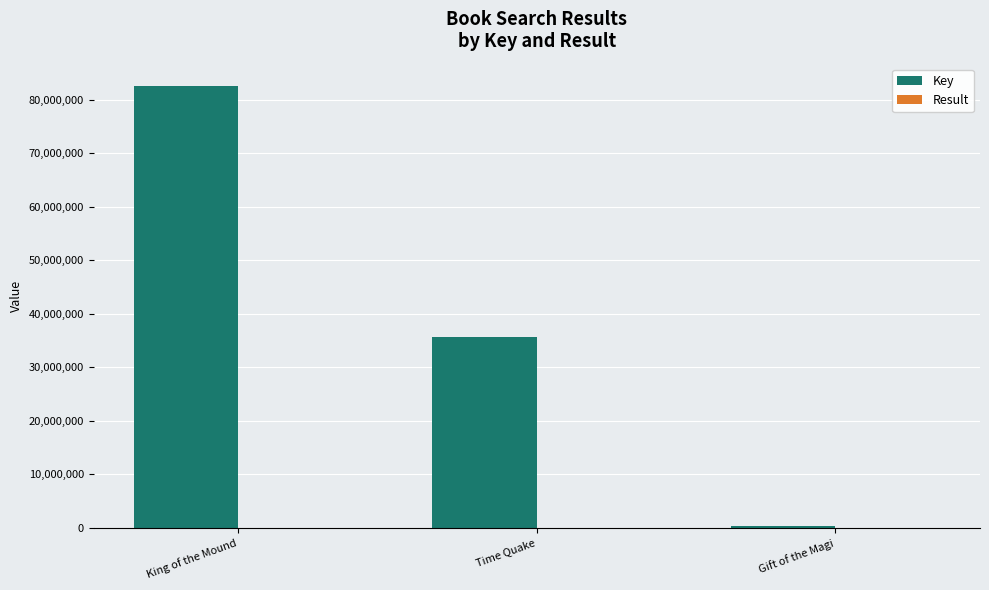

Where is Key nearest to the value 41471587?

Time Quake